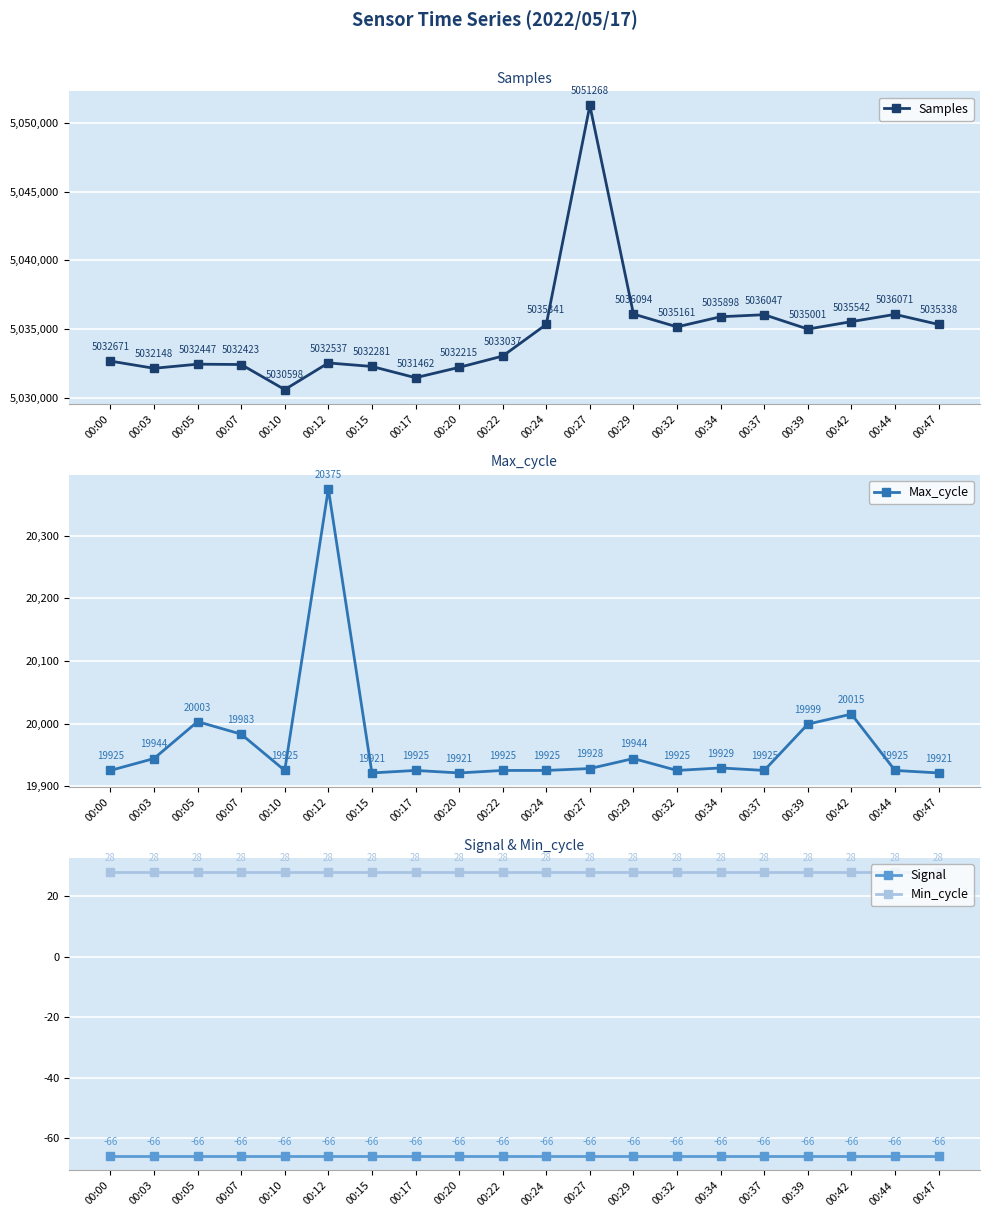

What is the sum of all Min_cycle values?

560